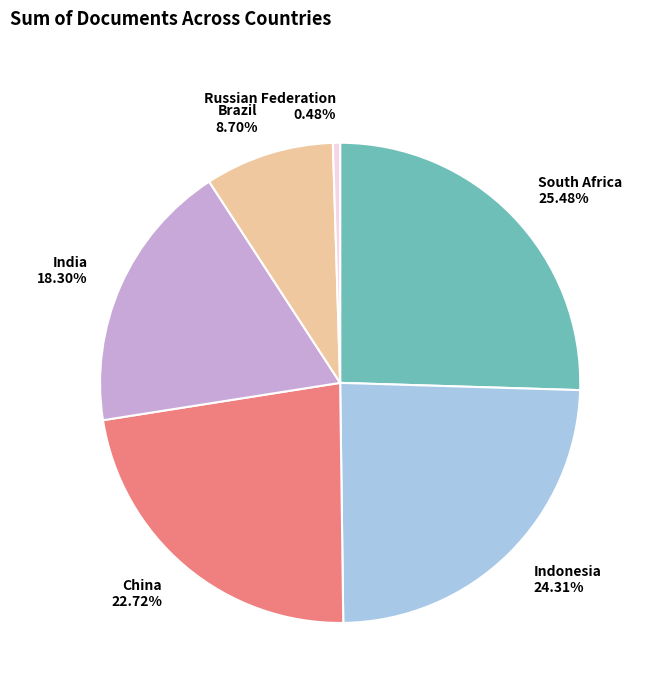

To the nearest percent, what is the difference between the China and India slice percentages?

4%